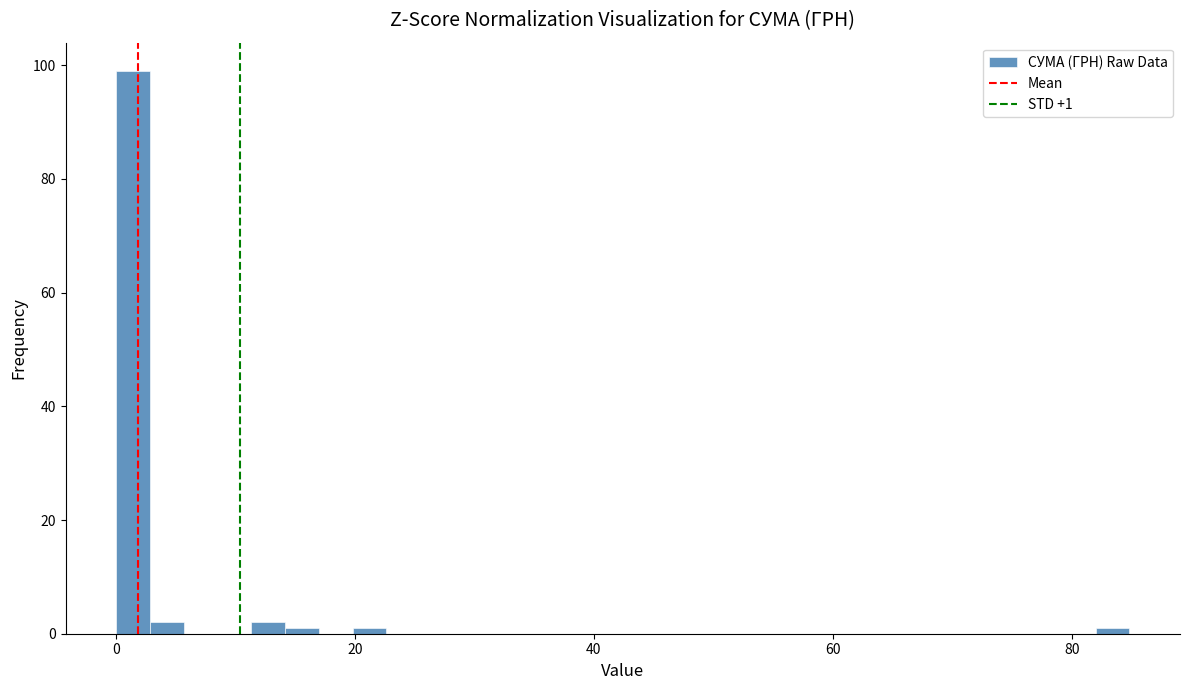

Around what value on the x-axis is the tallest bar? Give the approximate position of its centre, as read against the axis.

2